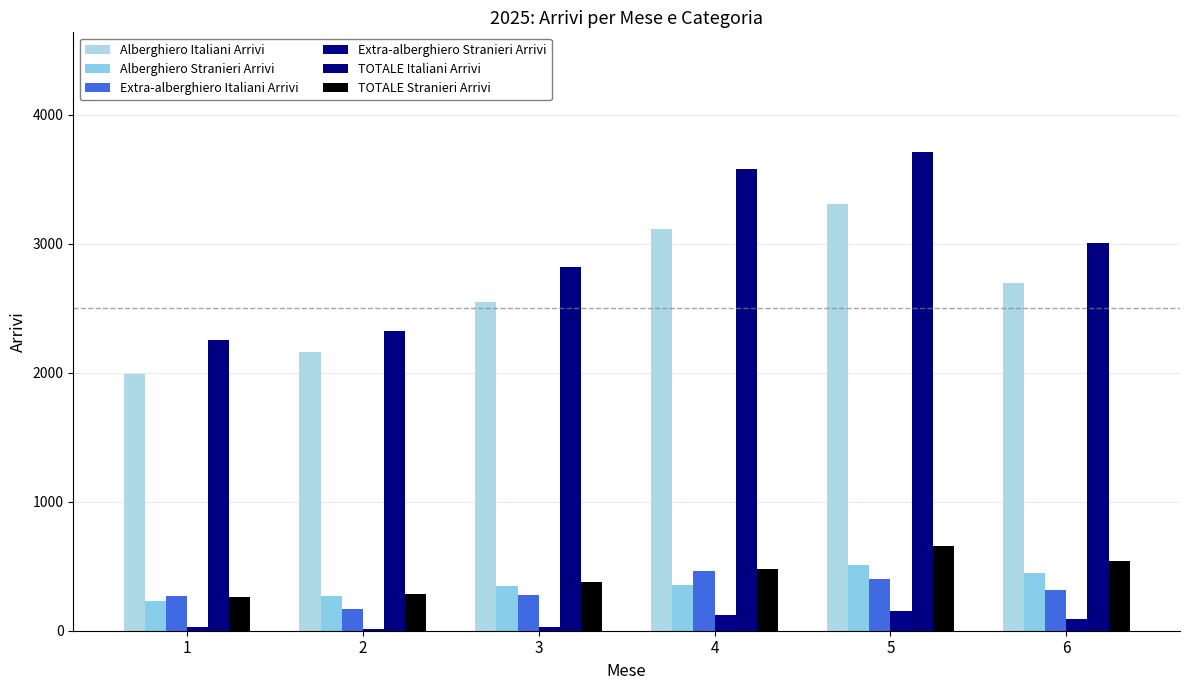

Between 5 and 1, which is larger?

5